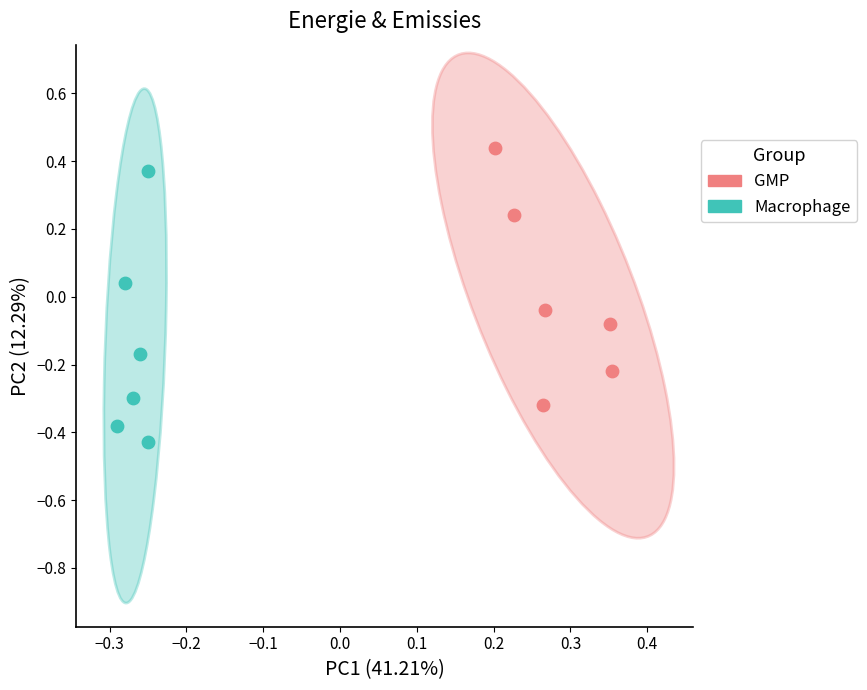

Which series reaches the maximum Y coordinate?

GMP